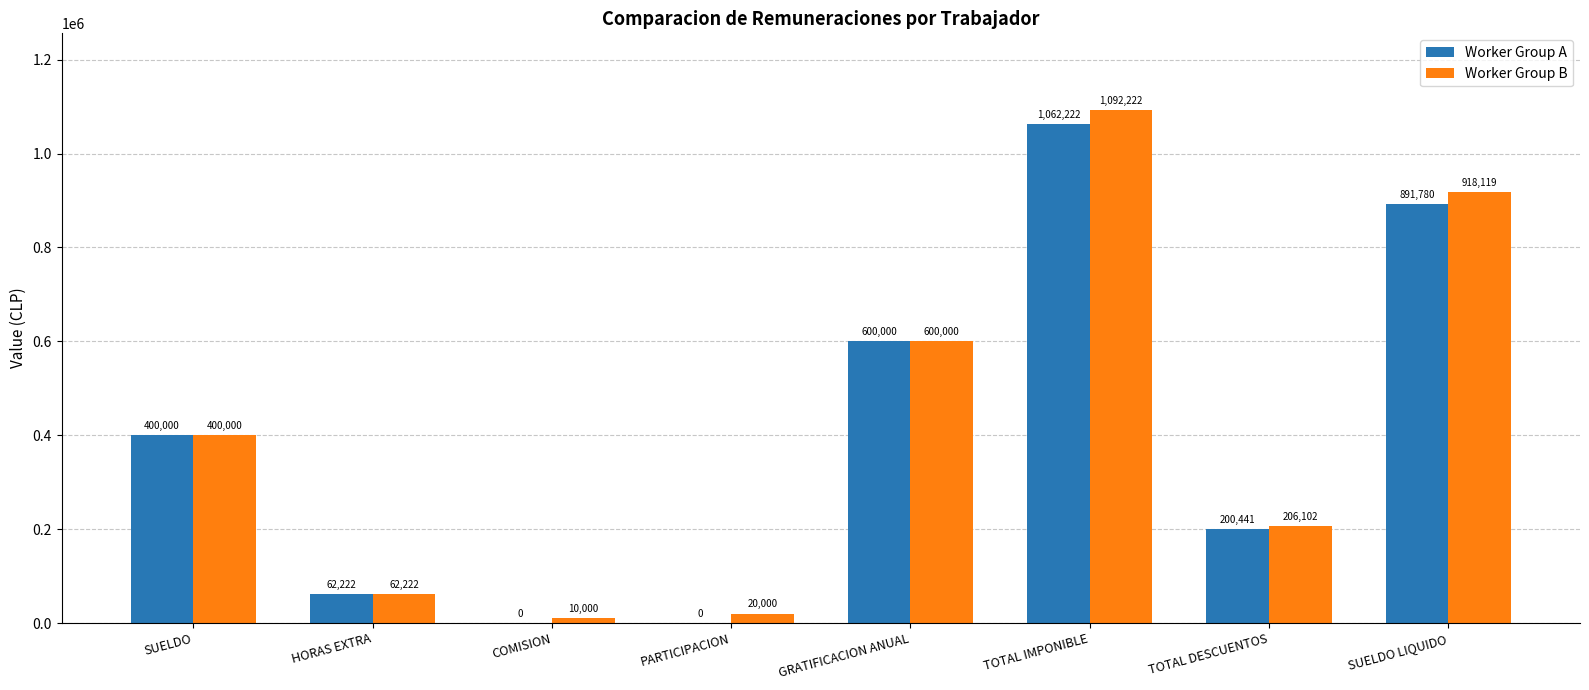

Where is Worker Group A nearest to the value 531110?

GRATIFICACION ANUAL